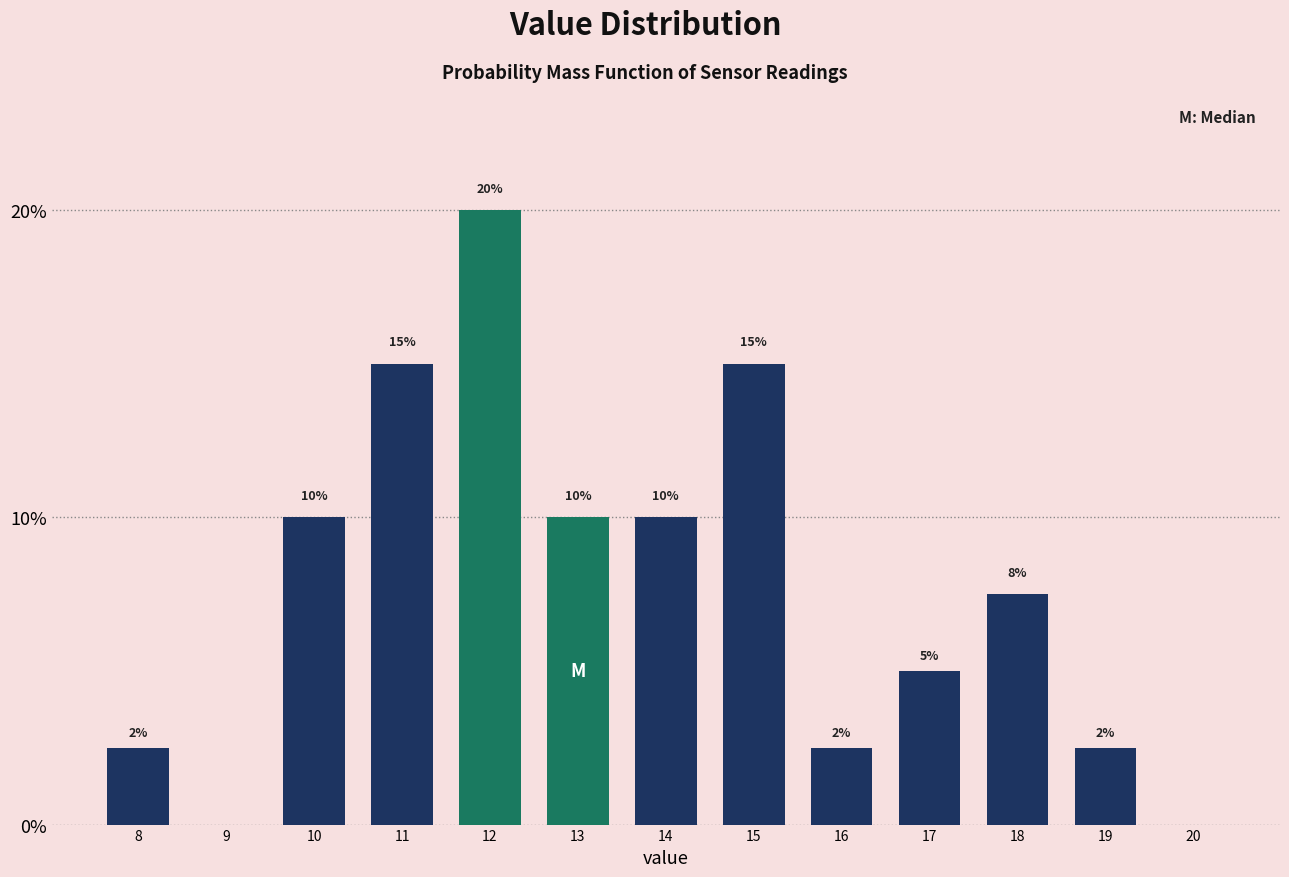

True or false: the data shows -9.2 at 20.

False